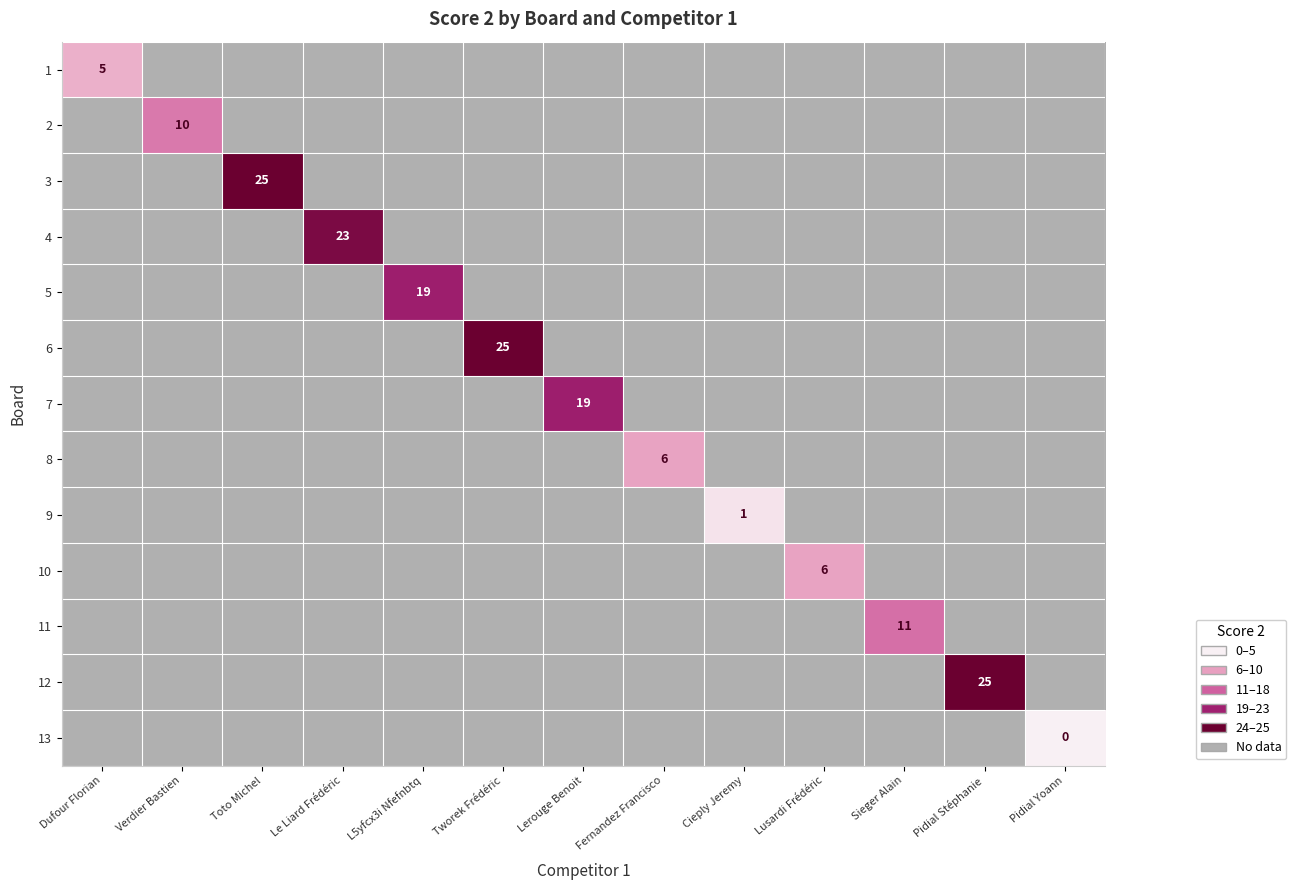

Which series has the widest spread of values?

1